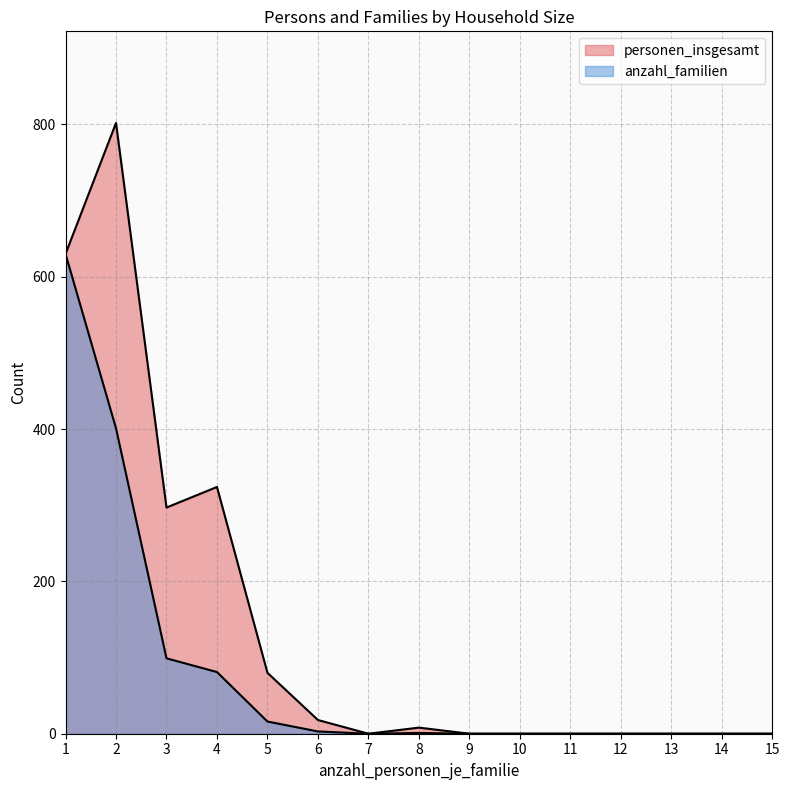

What is the average value?

82